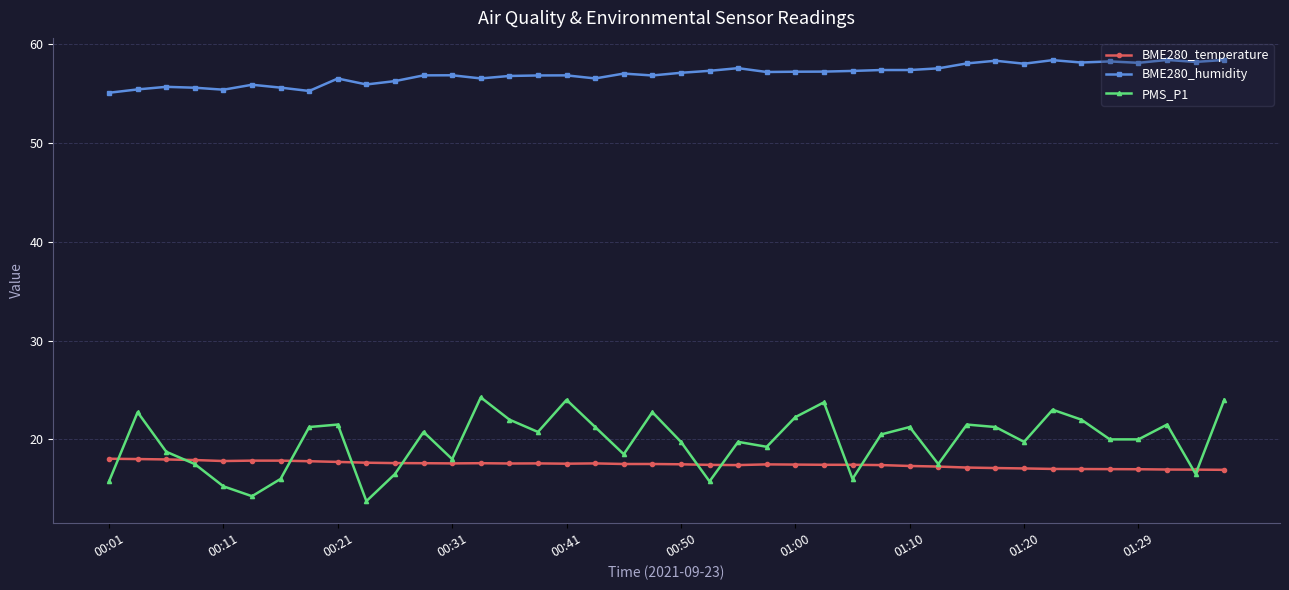

True or false: BME280_humidity and BME280_temperature intersect in this chart.

False